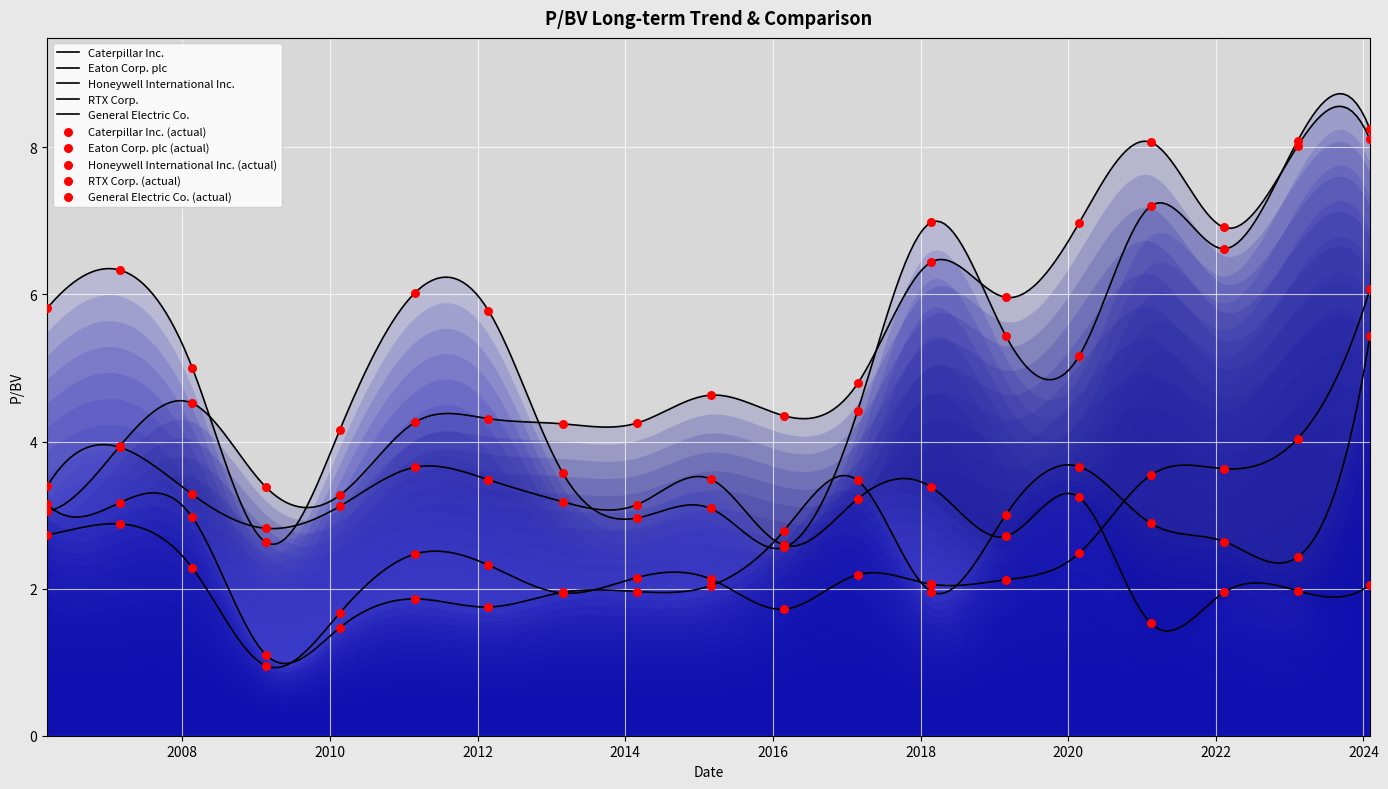

What are all the series names shown in the legend?

Caterpillar Inc., Eaton Corp. plc, Honeywell International Inc., RTX Corp., General Electric Co.